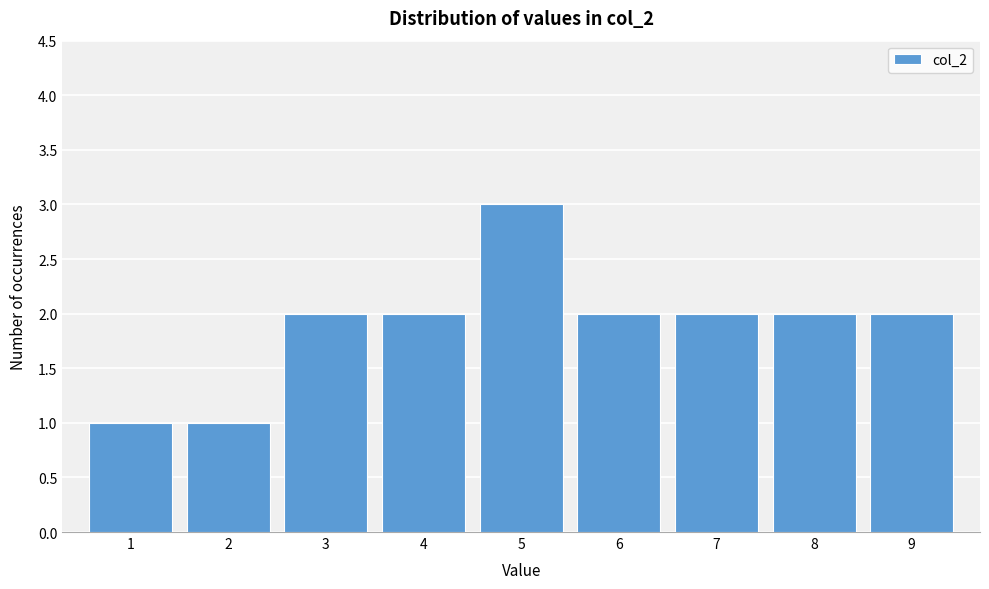

Reading left to right, transcribe all the data shown in this chart.

1	1	2	2	3	2	2	2	2